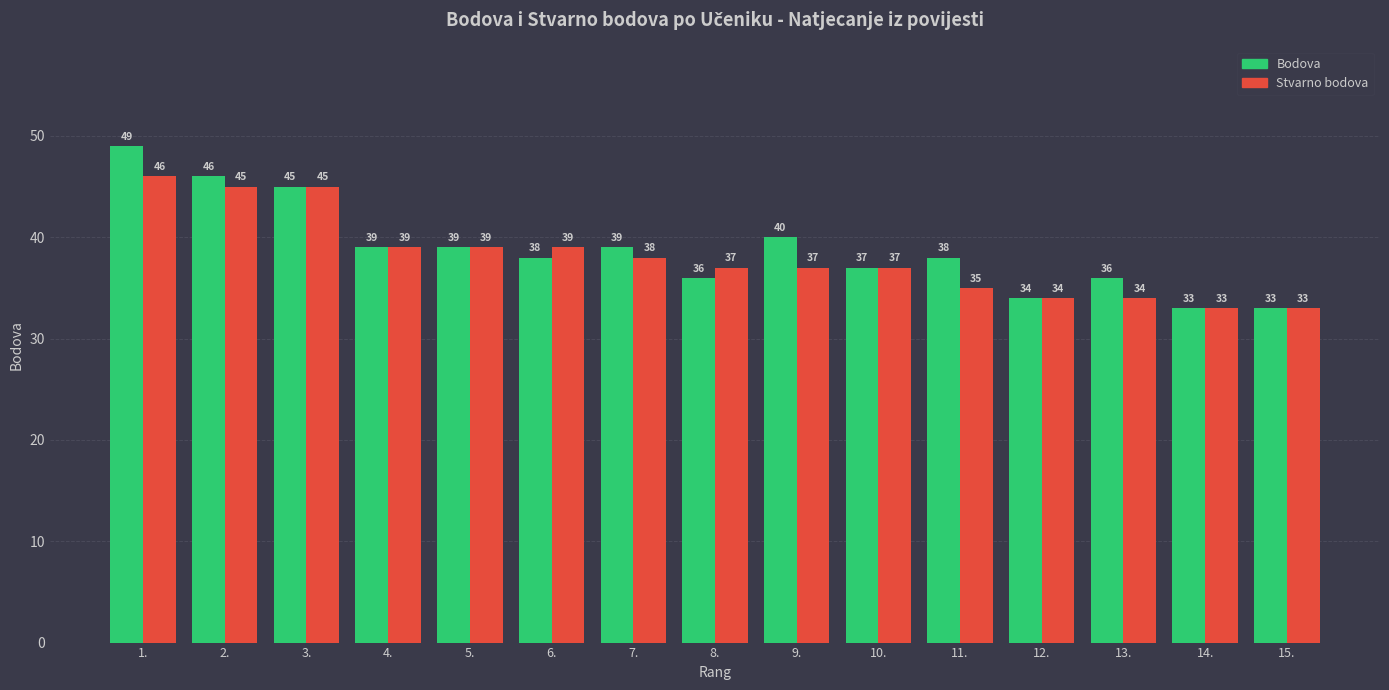

Reading right to left, transcribe all the data shown in this chart.

Bodova: 33	33	36	34	38	37	40	36	39	38	39	39	45	46	49
Stvarno bodova: 33	33	34	34	35	37	37	37	38	39	39	39	45	45	46